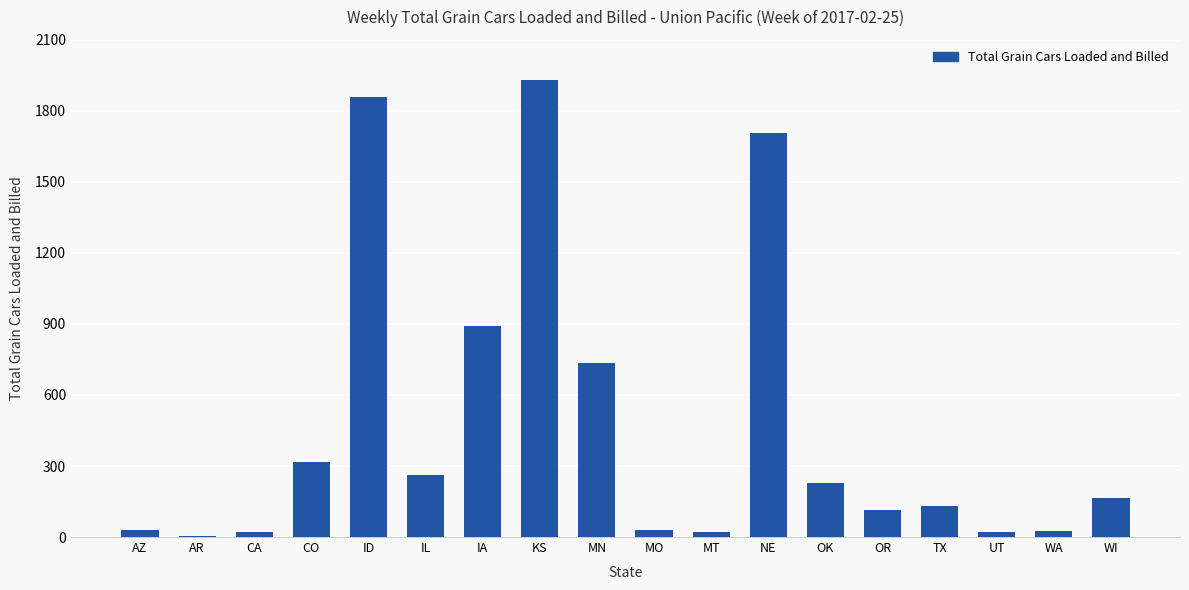

At which label is the value closest to 966?

IA